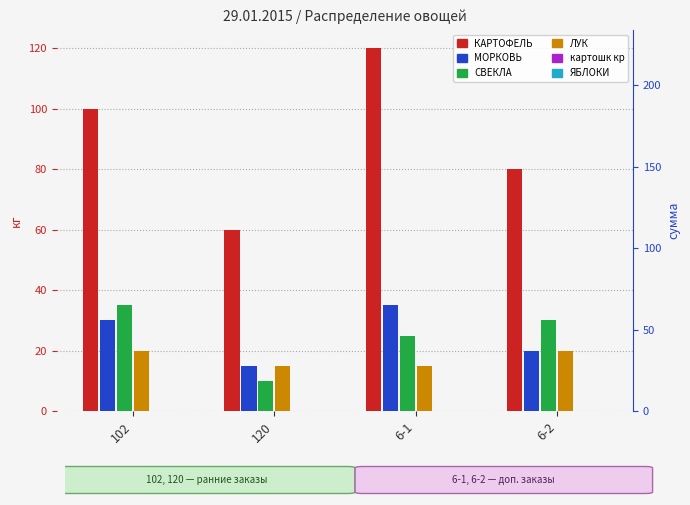

What is the difference between the second highest and second lowest values in the МОРКОВЬ series?

10